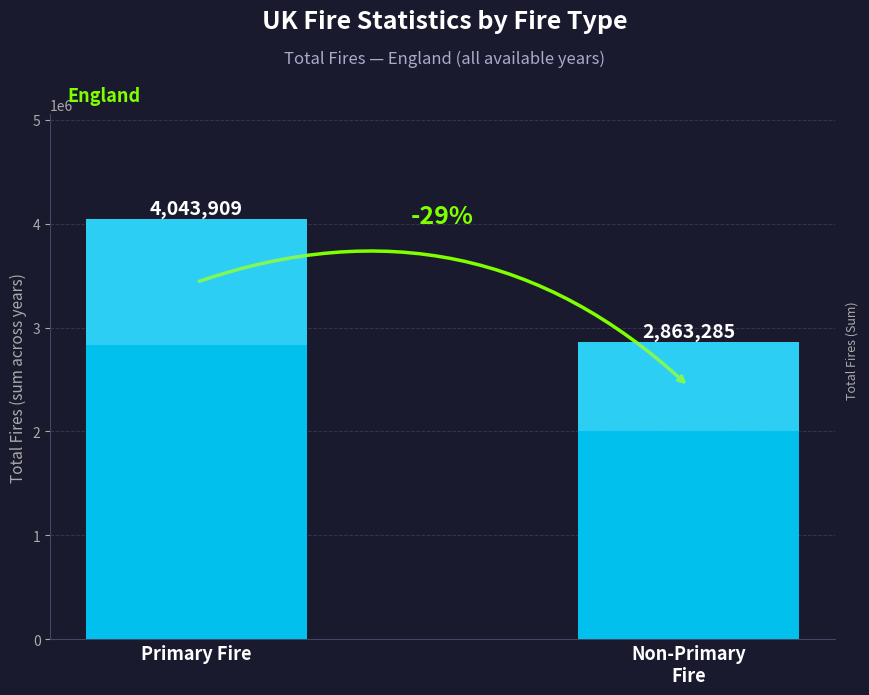

Reading right to left, list all the values displayed in this chart.

2863285	4043909